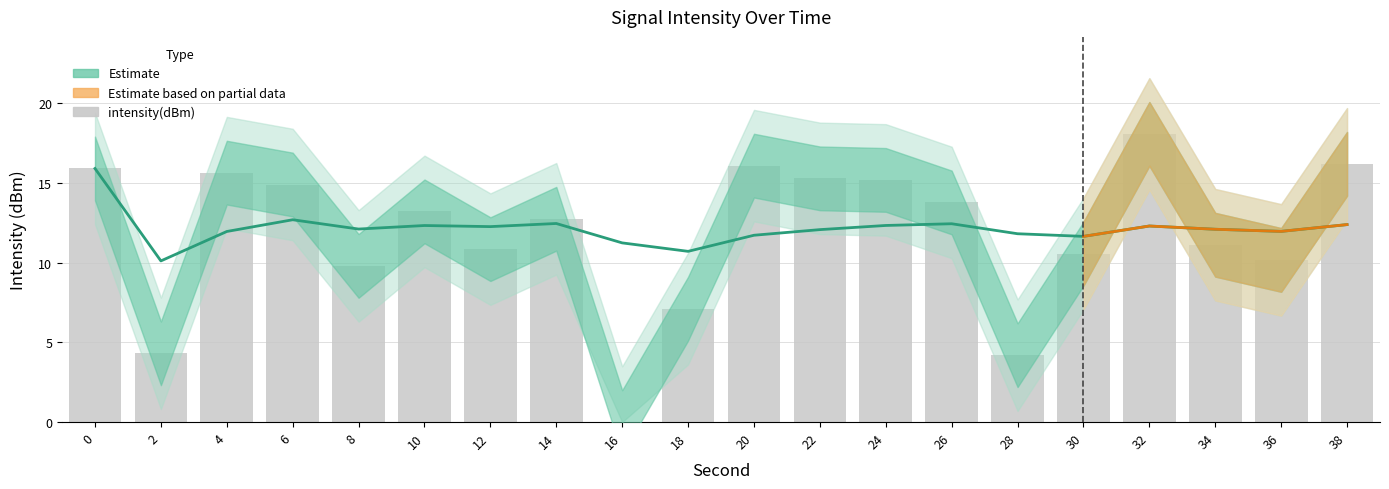

Rank the categories by value from lowest to highest.

16, 28, 2, 18, 8, 36, 30, 12, 34, 14, 10, 26, 6, 24, 22, 4, 0, 20, 38, 32